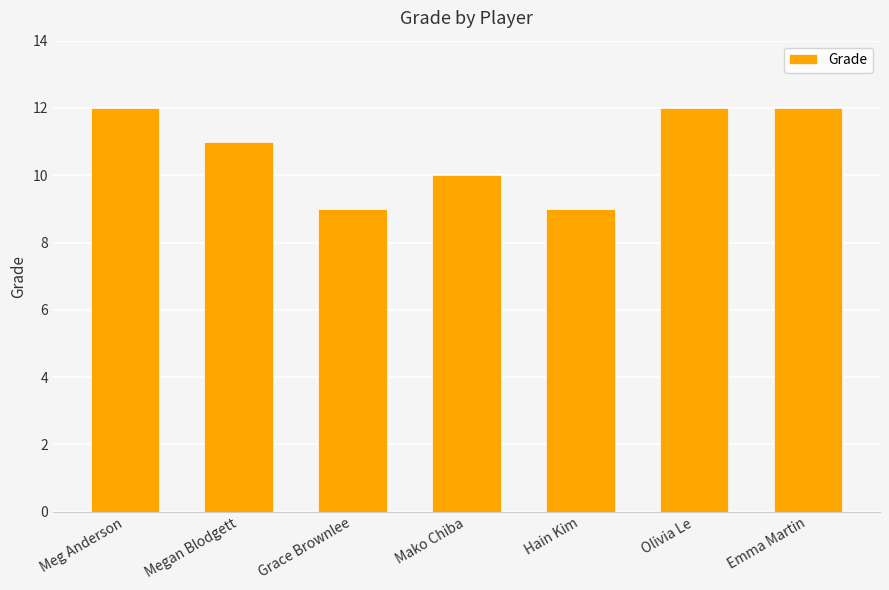

How many data points does each series have?

7